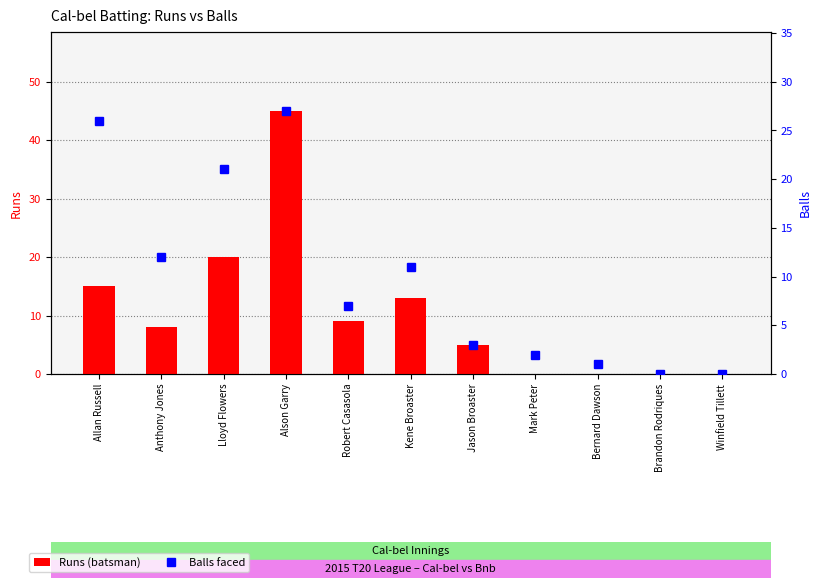

Reading left to right, transcribe all the data shown in this chart.

Runs: 15	8	20	45	9	13	5	0	0	0	0
Balls: 26	12	21	27	7	11	3	2	1	0	0